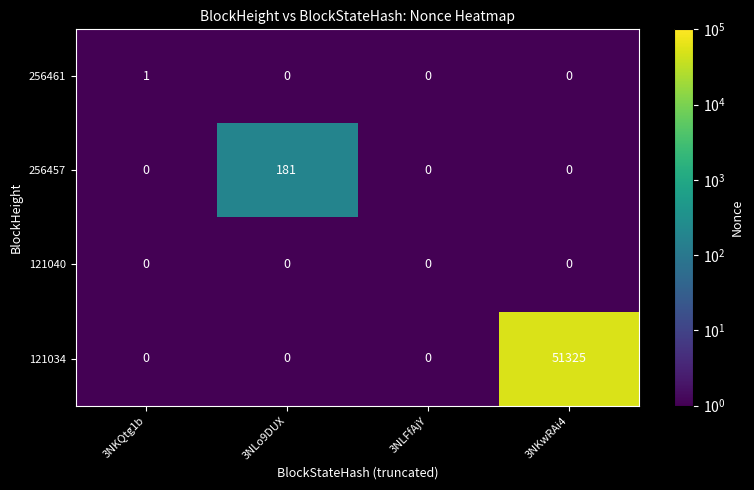

Reading right to left, extract all data points from this chart.

256461: 3NKwRAi4=0	3NLFfAjY=0	3NLo9DUX=0	3NKQtg1b=1
256457: 3NKwRAi4=0	3NLFfAjY=0	3NLo9DUX=181	3NKQtg1b=0
121040: 3NKwRAi4=0	3NLFfAjY=0	3NLo9DUX=0	3NKQtg1b=0
121034: 3NKwRAi4=51325	3NLFfAjY=0	3NLo9DUX=0	3NKQtg1b=0